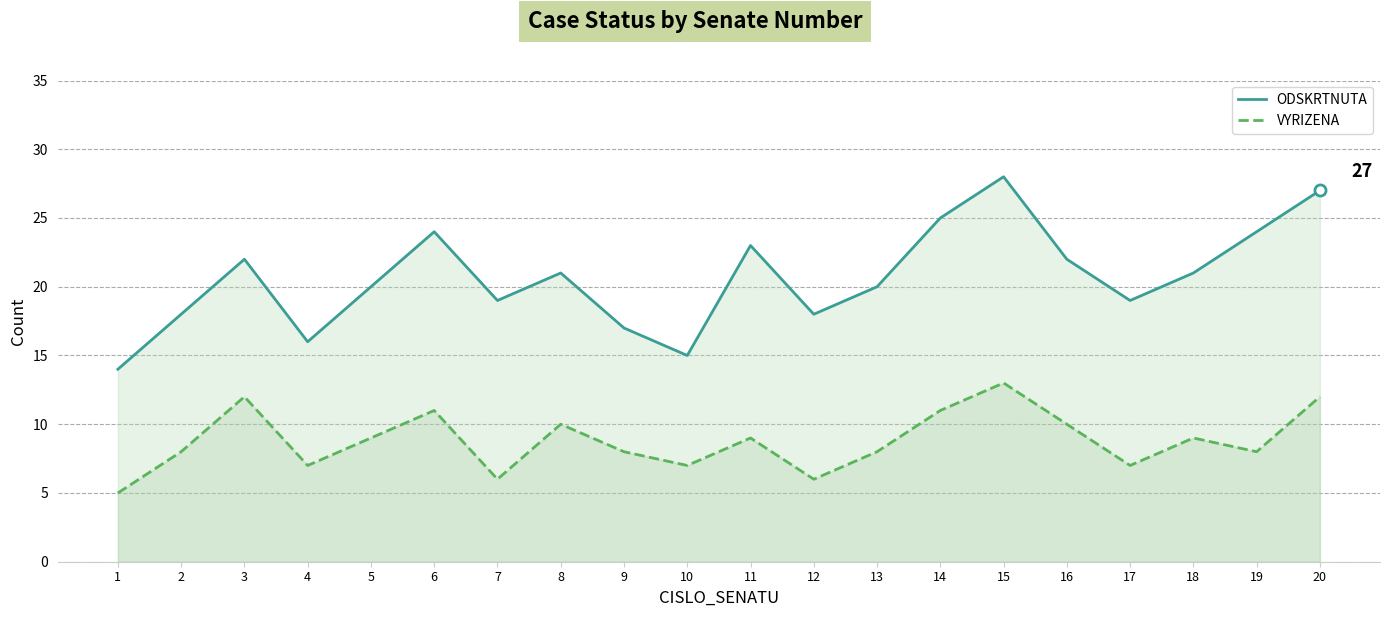

What is the value of the ODSKRTNUTA point at the 13th from the left?

20